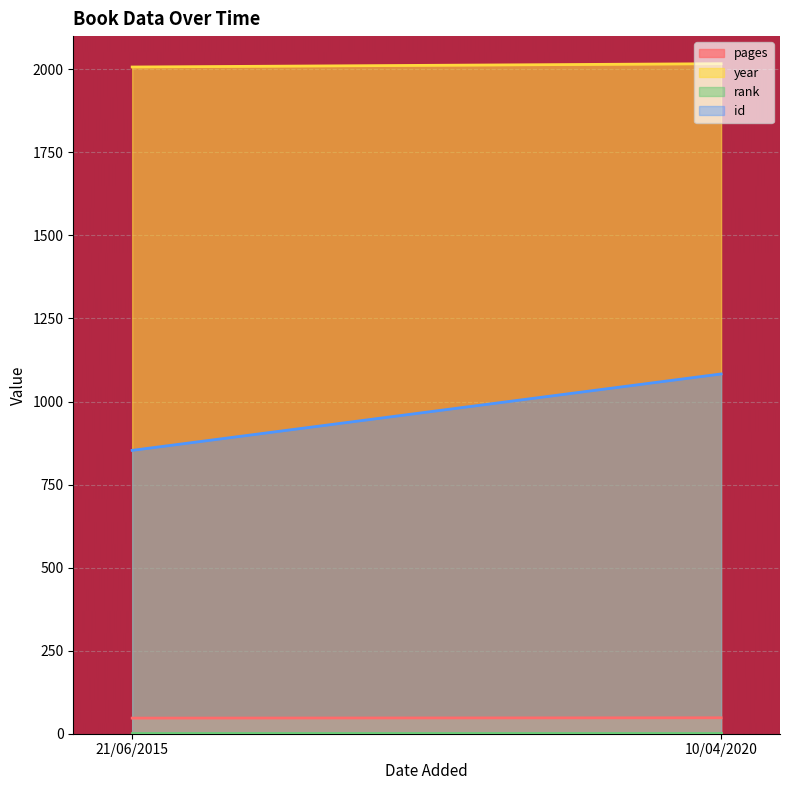

What position from the left is 10/04/2020?

2